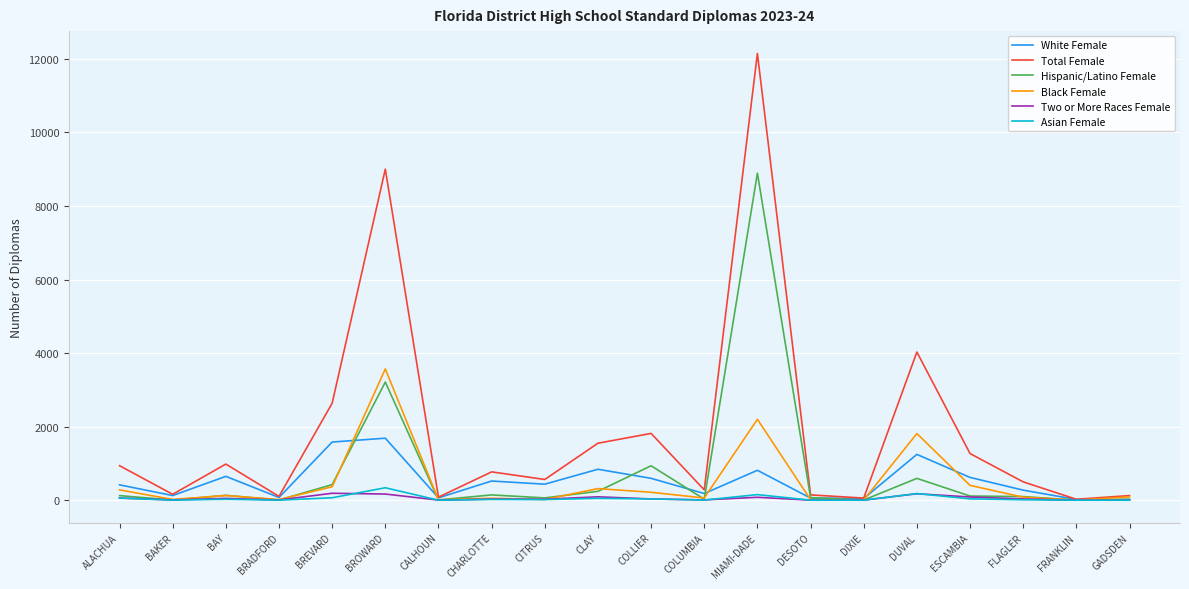

What value does the Black Female series have at CLAY?

315